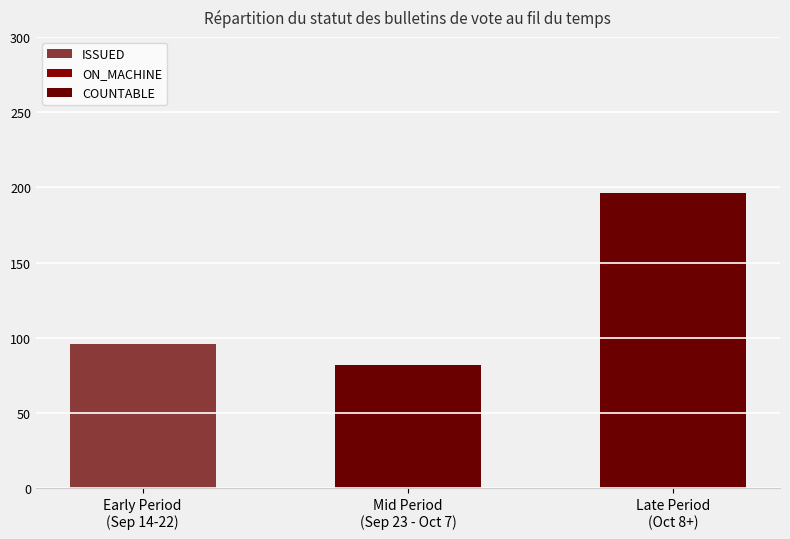

Which series has the largest range (max minus min)?

COUNTABLE